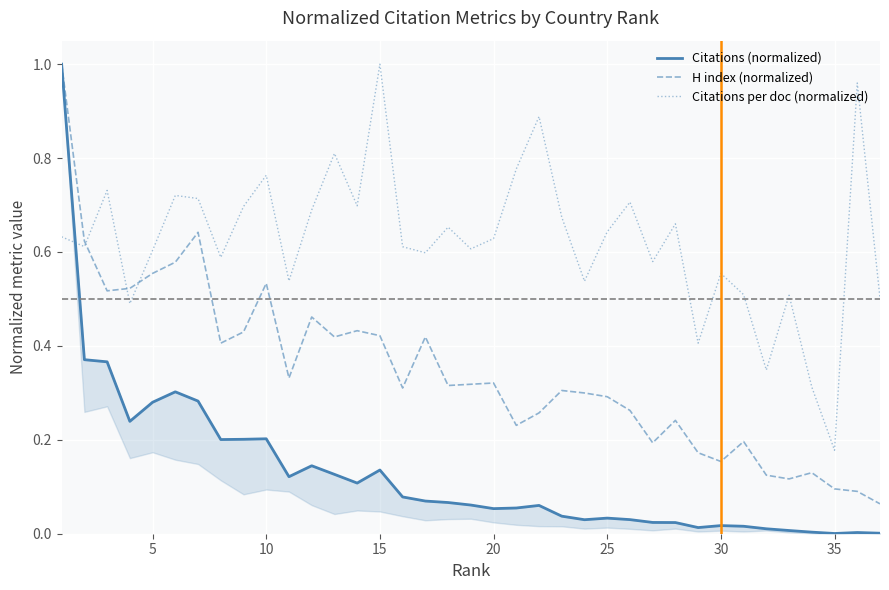

What are all the series names shown in the legend?

Citations (normalized), H index (normalized), Citations per doc (normalized)